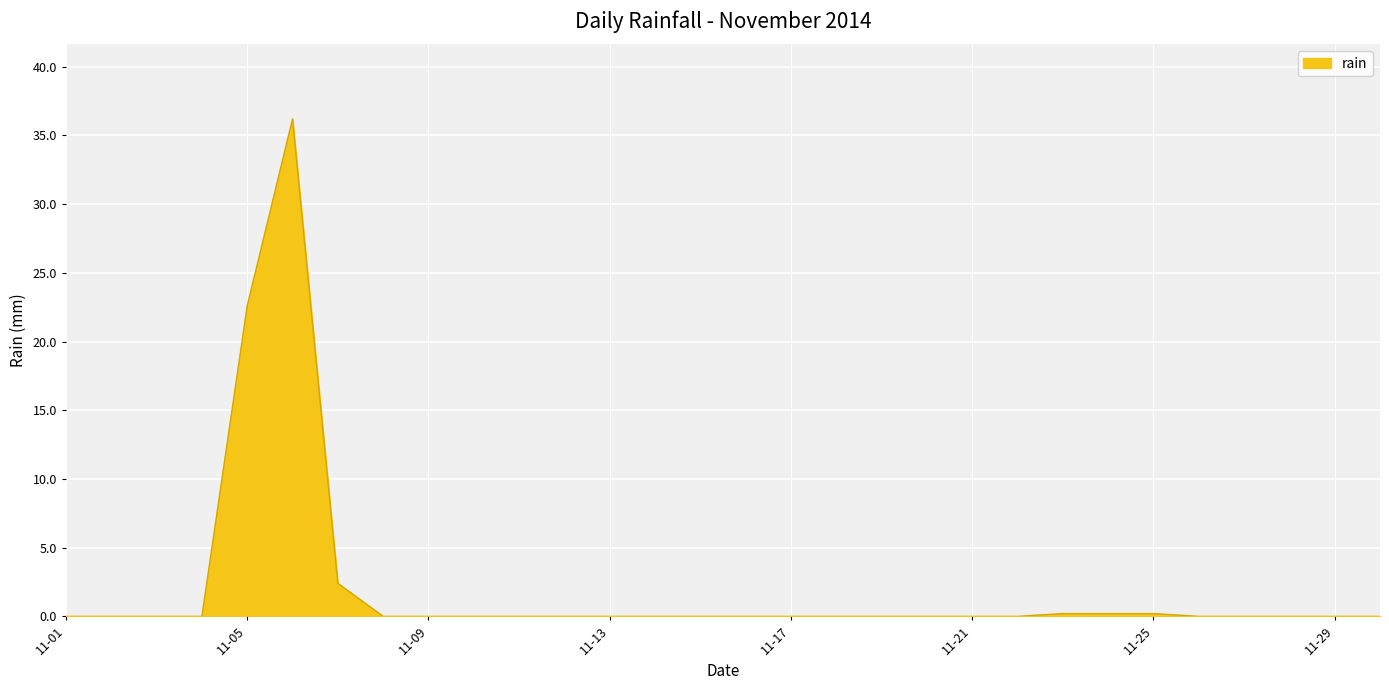

How many lines are shown in the chart?

1